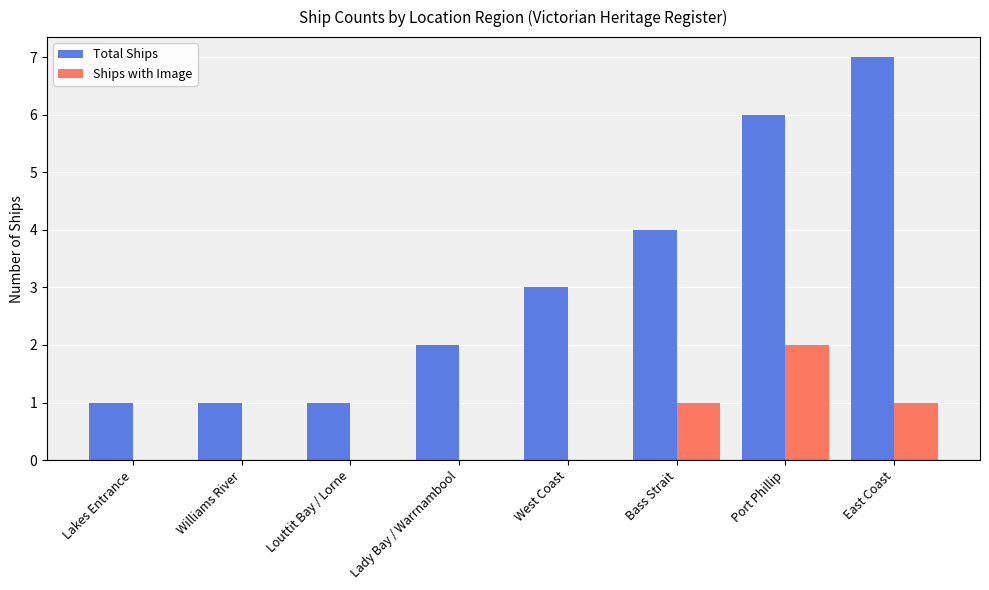

Which series has the largest range (max minus min)?

Total Ships